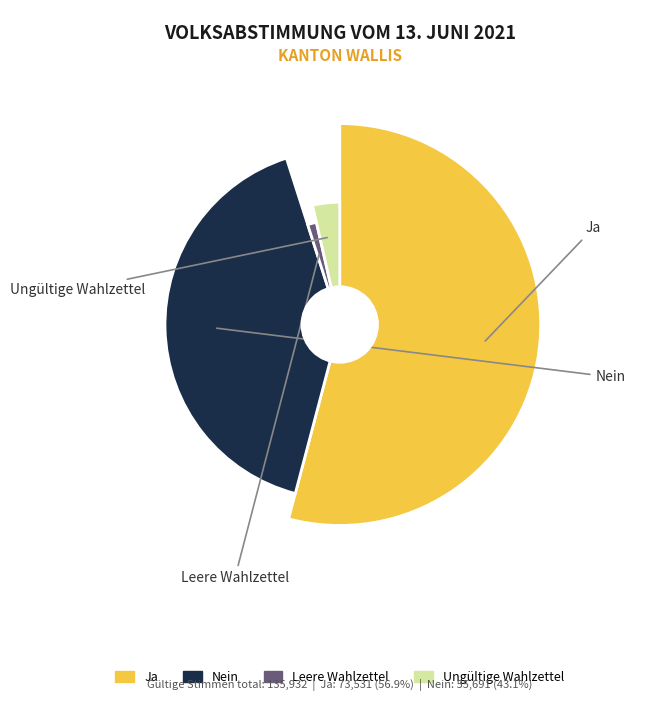

Which category has the biggest portion of the pie?

Ja